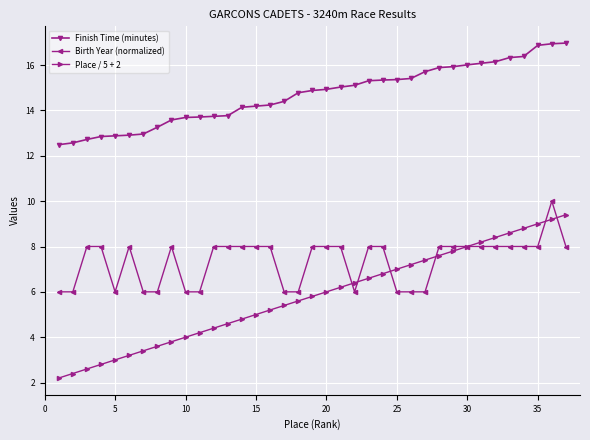

True or false: Birth Year (normalized) has more than 0 interior local peaks.

True